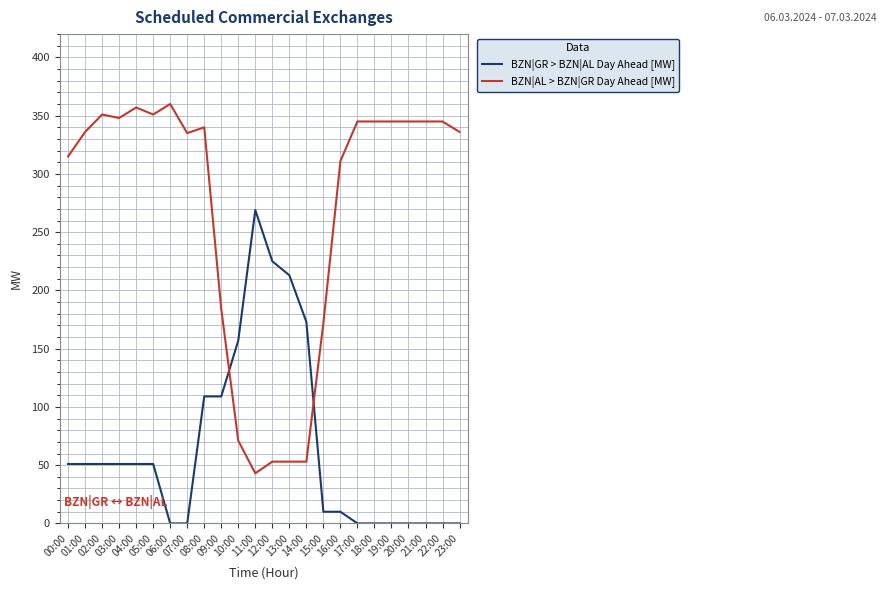

Which series has the widest spread of values?

BZN|AL > BZN|GR Day Ahead [MW]